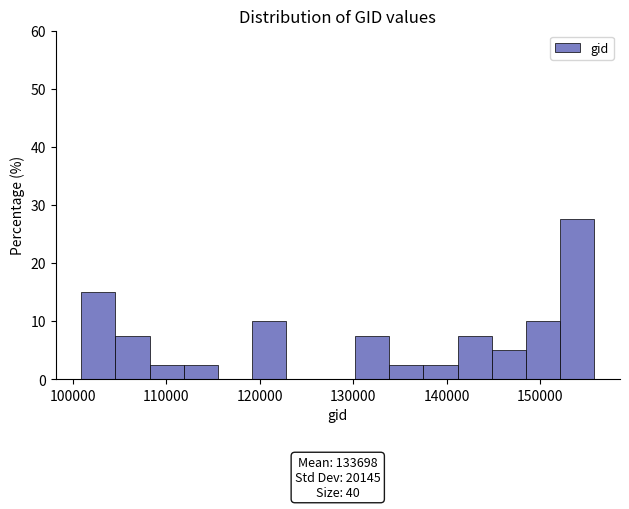

Read against the x-axis, roughly where is the centre of the tallest bar?

154000